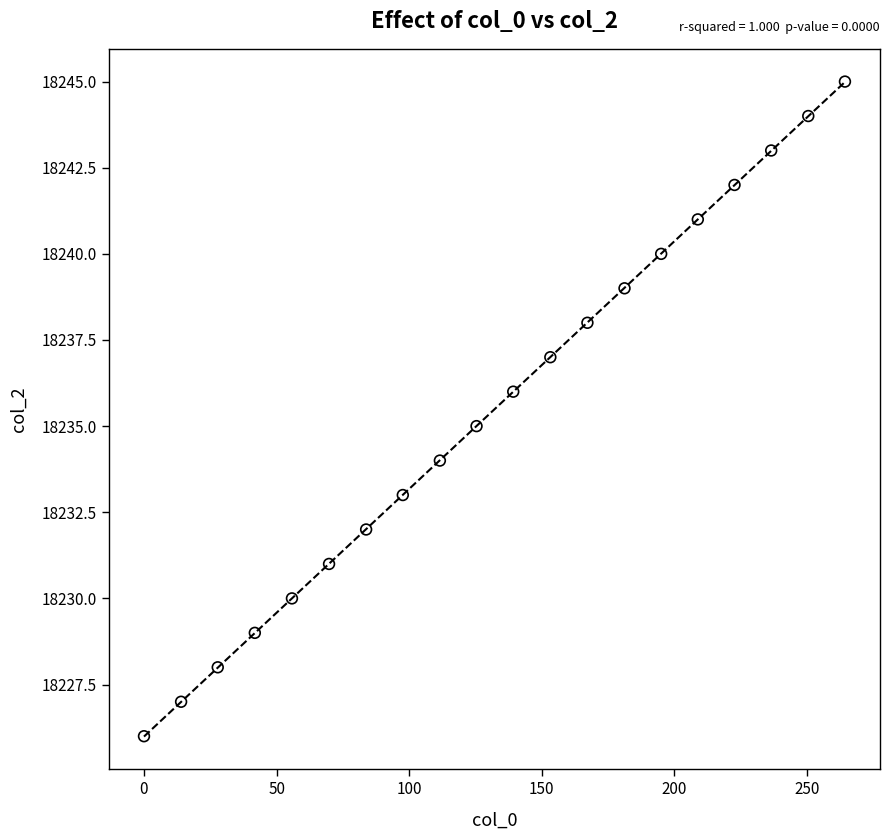

What is the range of Y values (max minus min)?

19